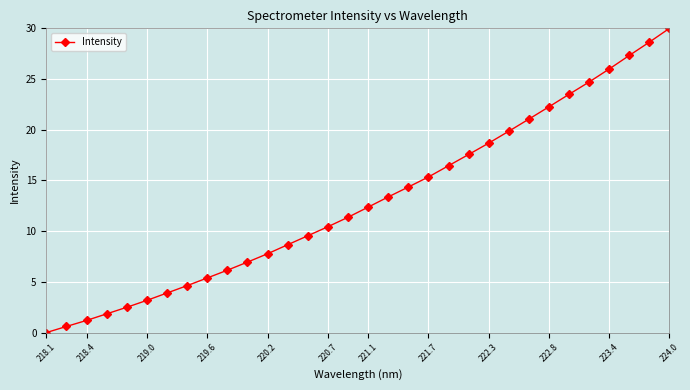

What is the value of the 19th point from the left?

14.4